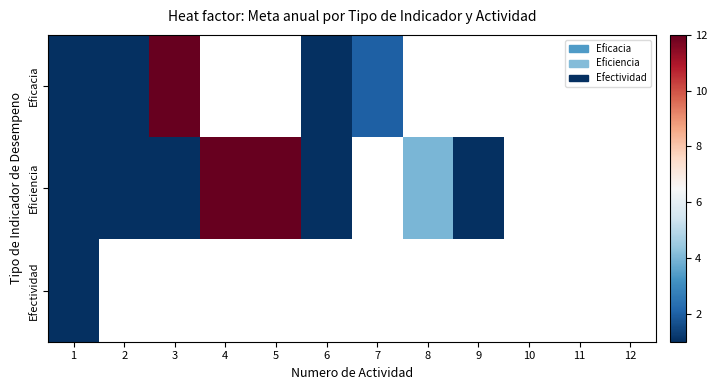

What is the minimum value for Eficacia?

1.0